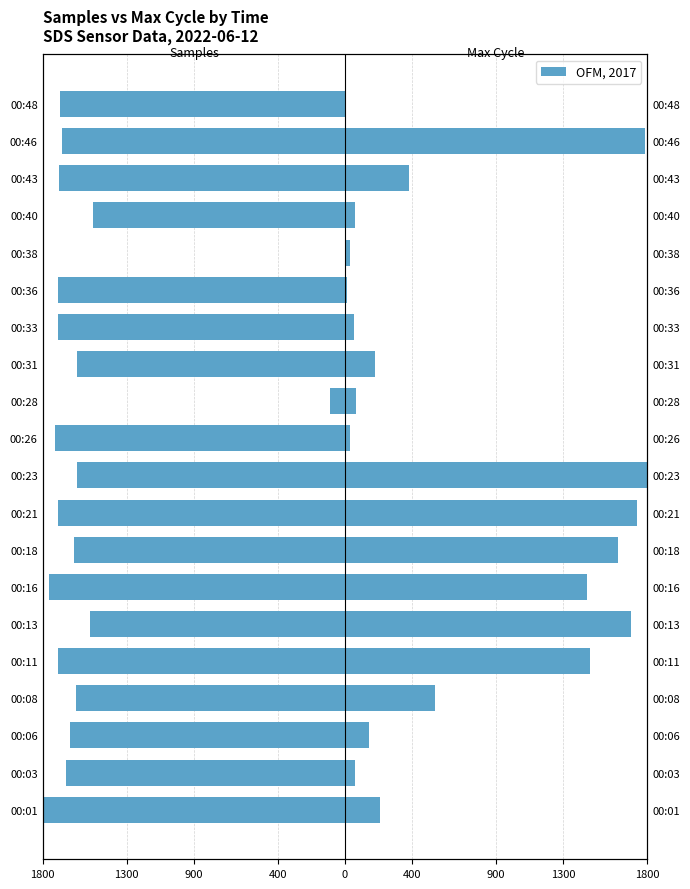

Are the bars grouped side by side (vs. stacked)?

Yes